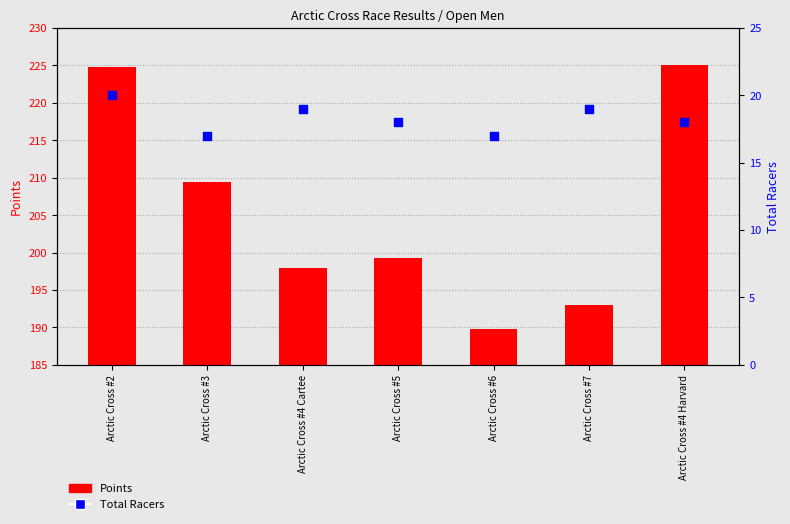

Which series reaches the maximum Y coordinate?

Points